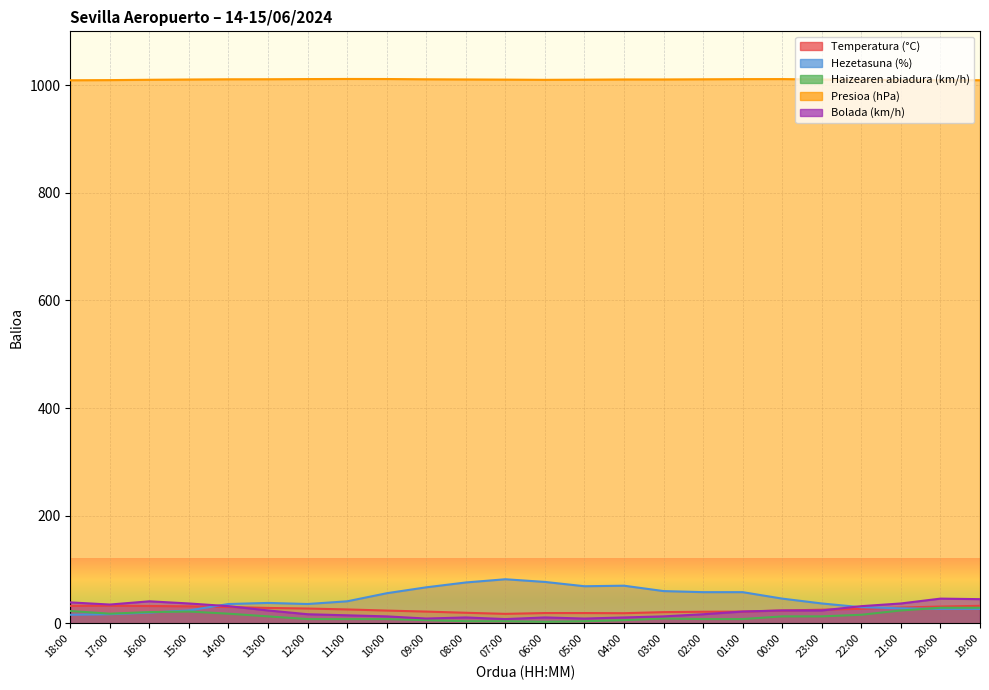

True or false: Haizearen abiadura (km/h) and Bolada (km/h) cross at least once.

False